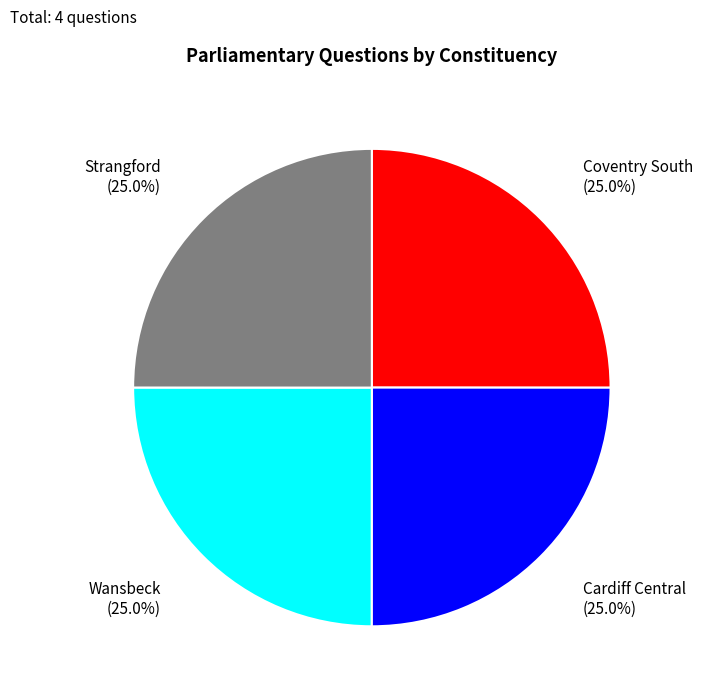

Is there a majority slice in this chart?

No